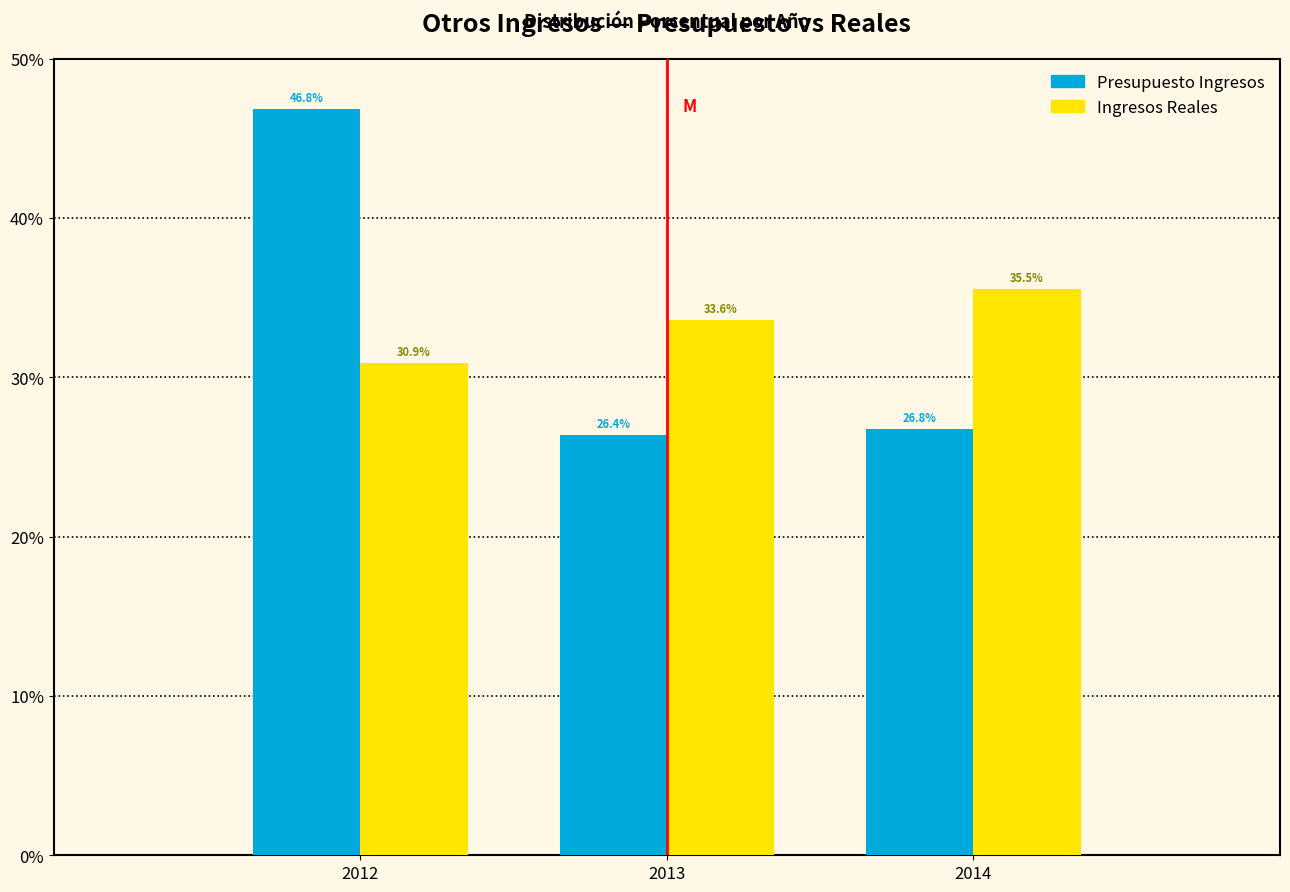

Reading left to right, transcribe all the data shown in this chart.

Presupuesto Ingresos: 46.8	26.4	26.8
Ingresos Reales: 30.9	33.6	35.5